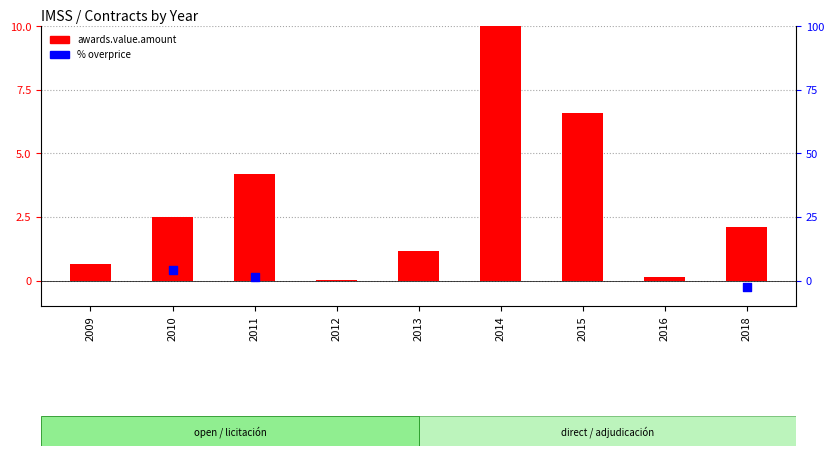

What is the total value across all series at 2010?

6.6